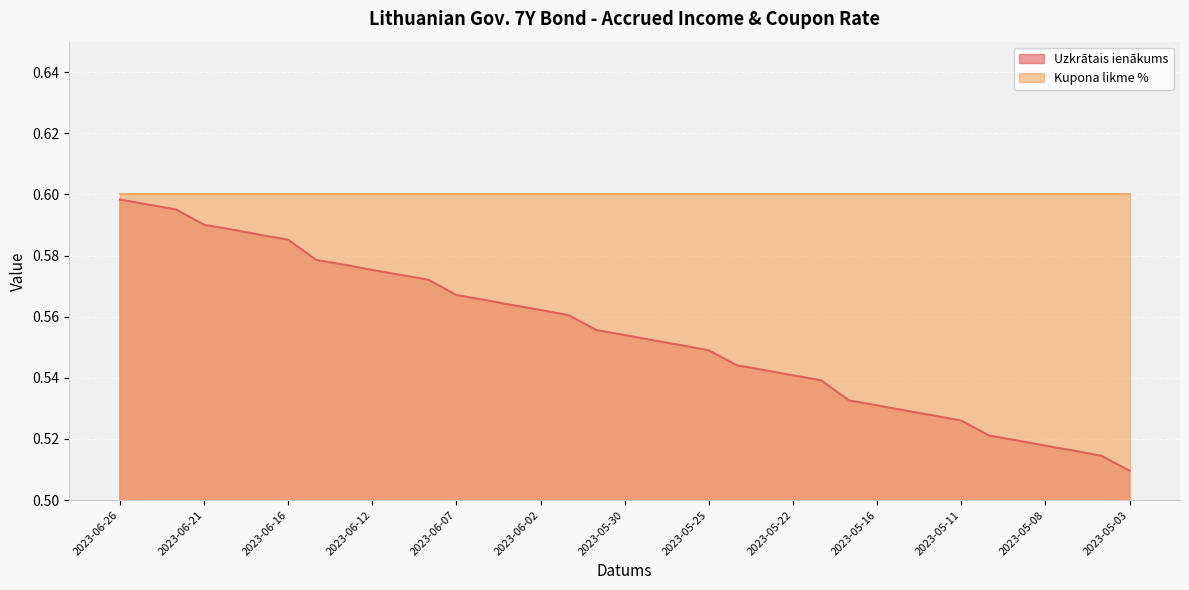

True or false: the data shows 0.7 at 2023-05-22.

False